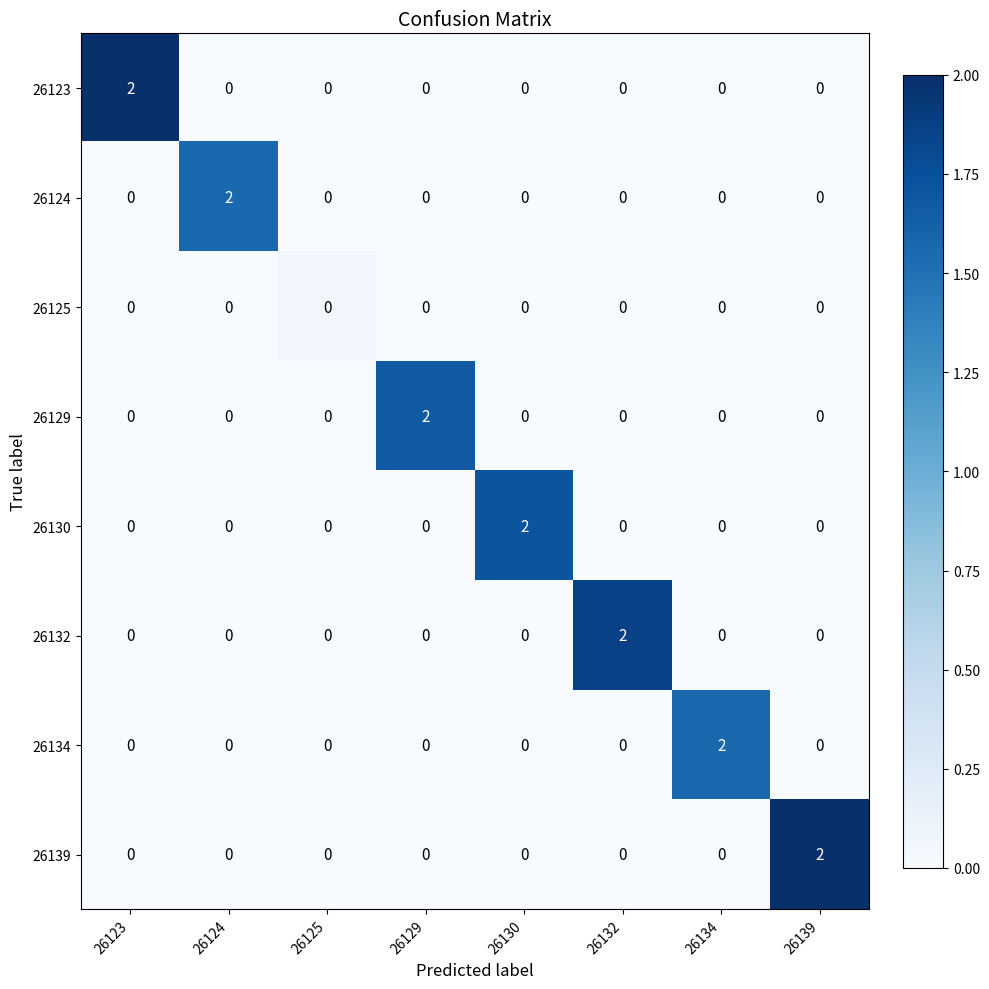

Which series changed the most between 26125 and 26132?

26132